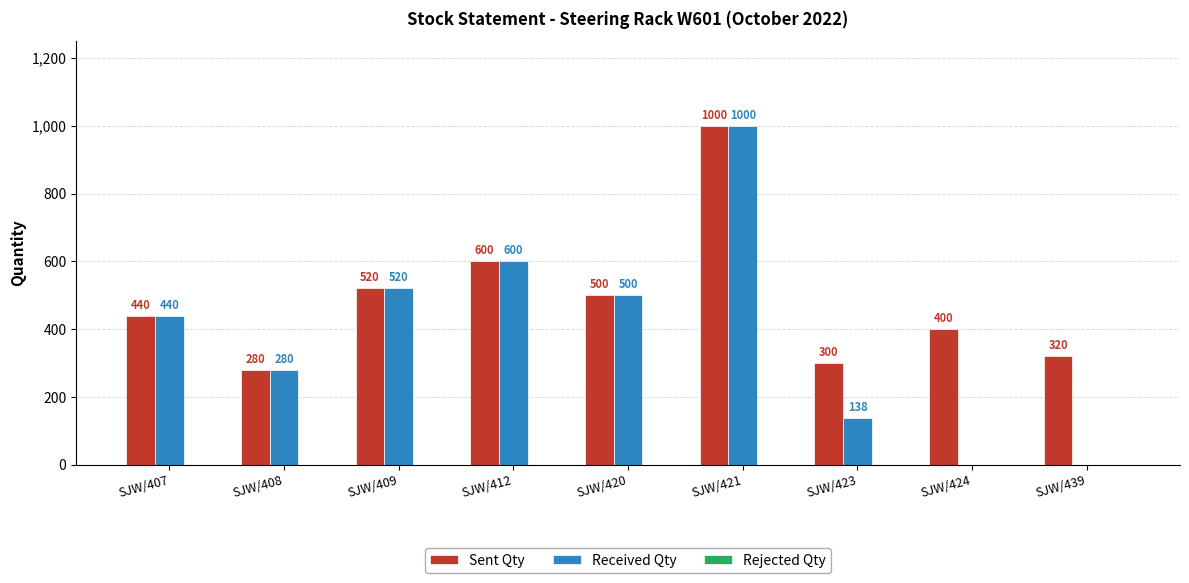

Which category has the highest value across all series?

SJW/421